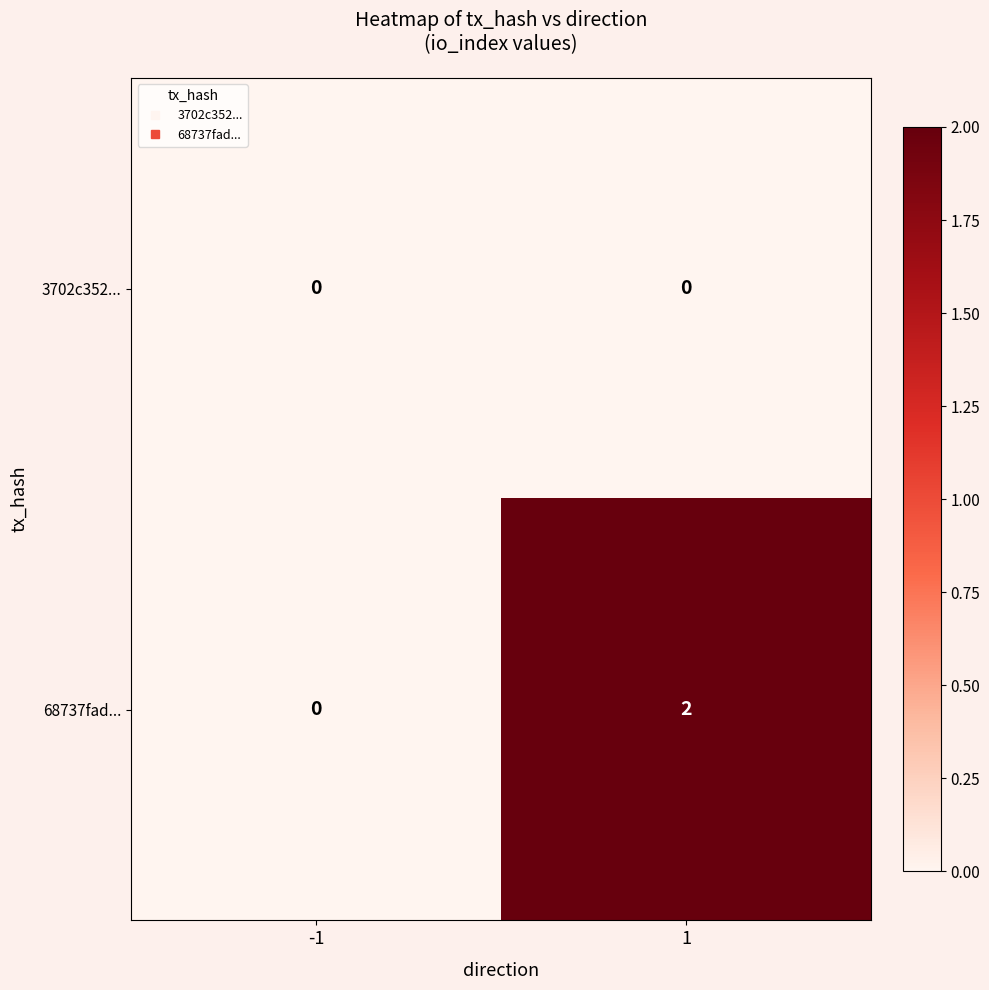

Reading right to left, what are all the values shown in this chart?

3702c352...: 1=0	-1=0
68737fad...: 1=2	-1=0